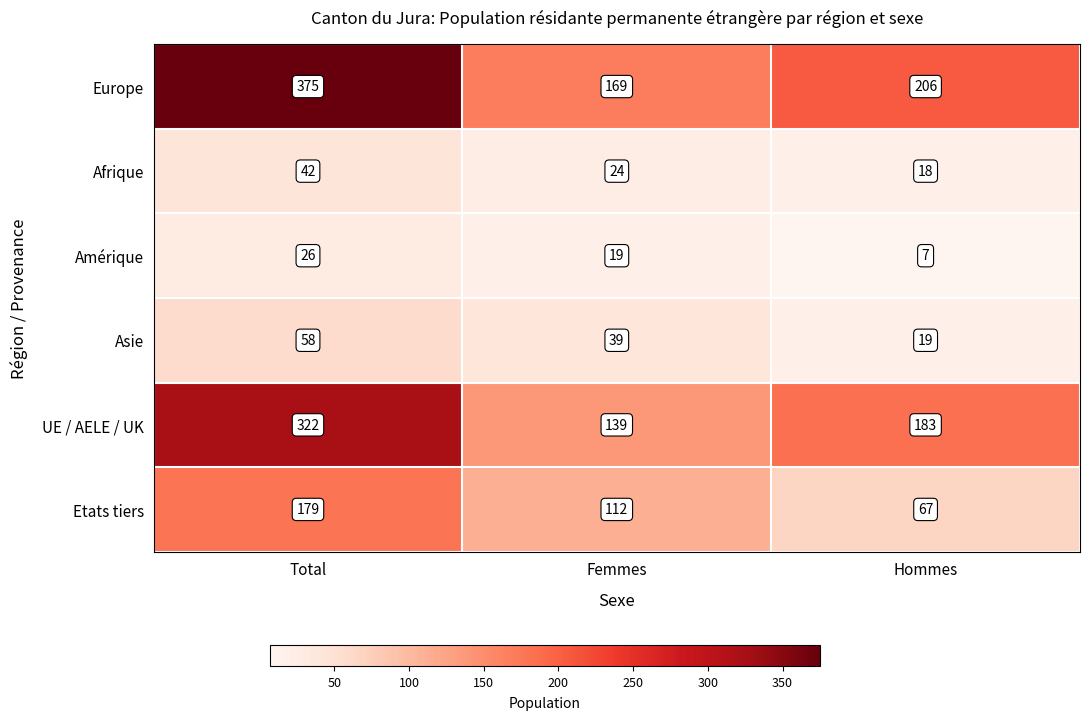

What is the difference between the maximum and minimum values in the Amérique series?

19